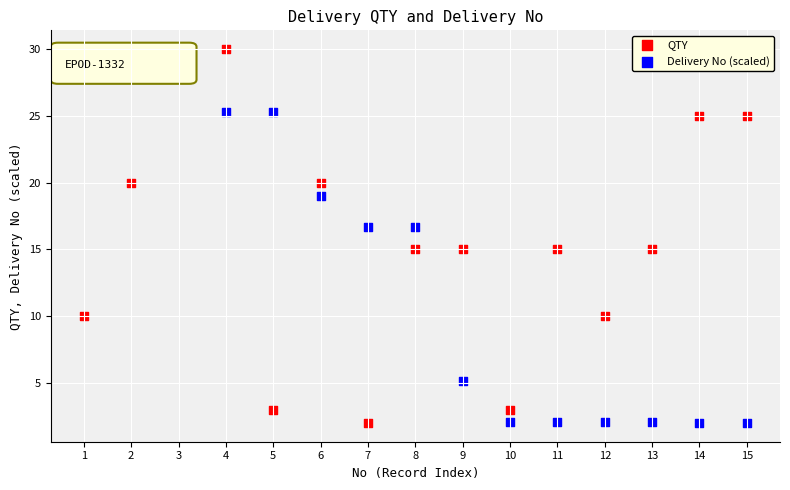

Across all data points, what is the range of X values (max minus min)?

14.0